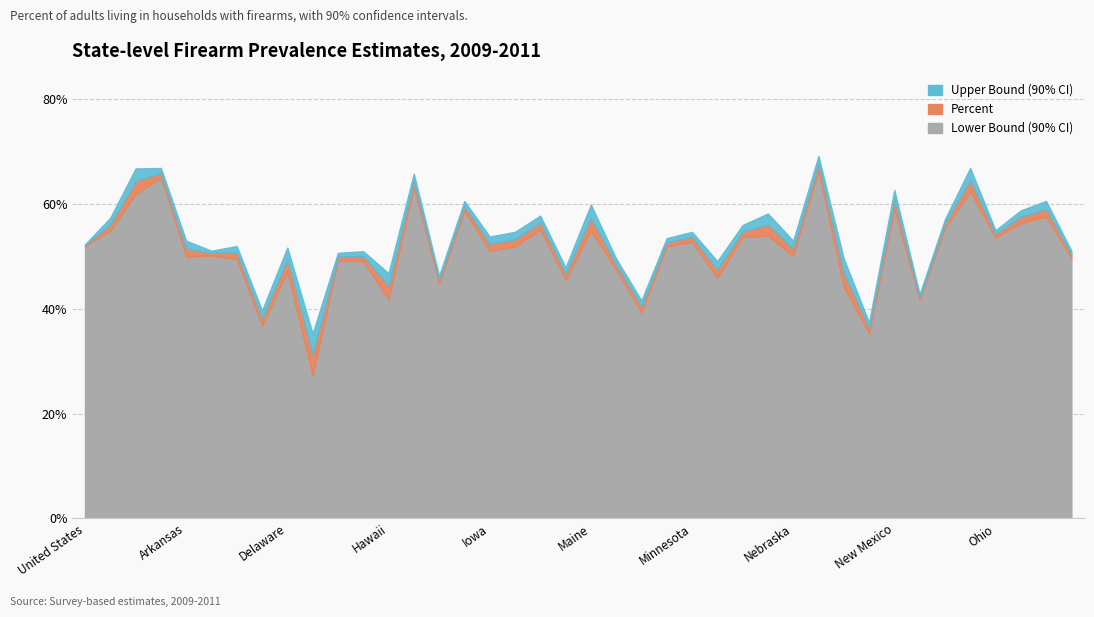

Which series has the largest total across all categories?

UPPER